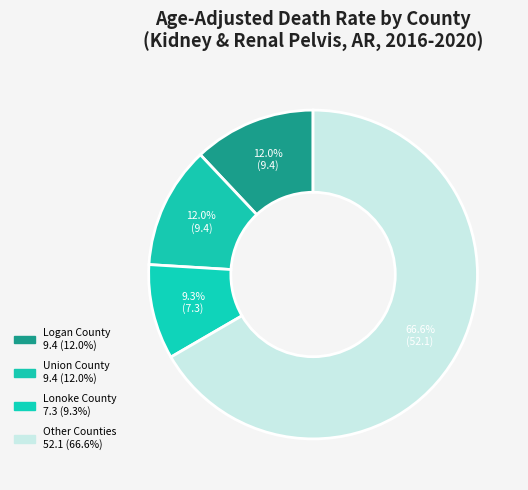

How many slices are in this pie chart?

4